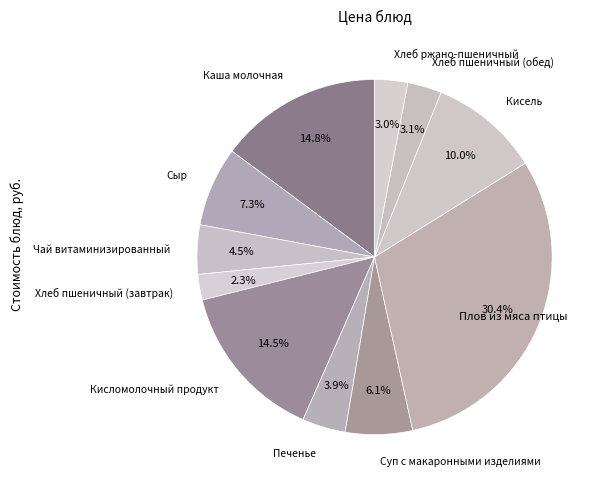

Which slice is the largest?

Плов из мяса птицы